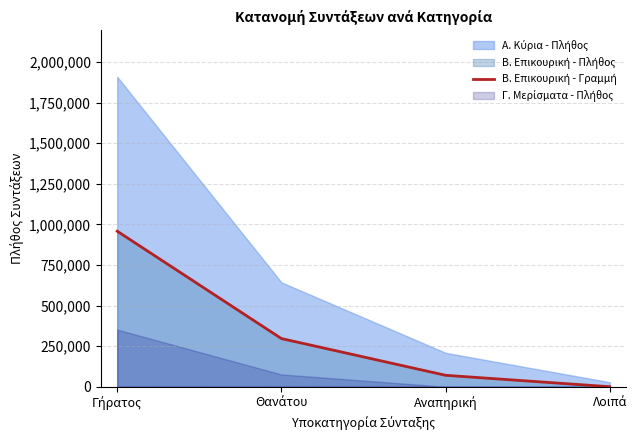

True or false: the data shows 1417601 at Γήρατος.

False